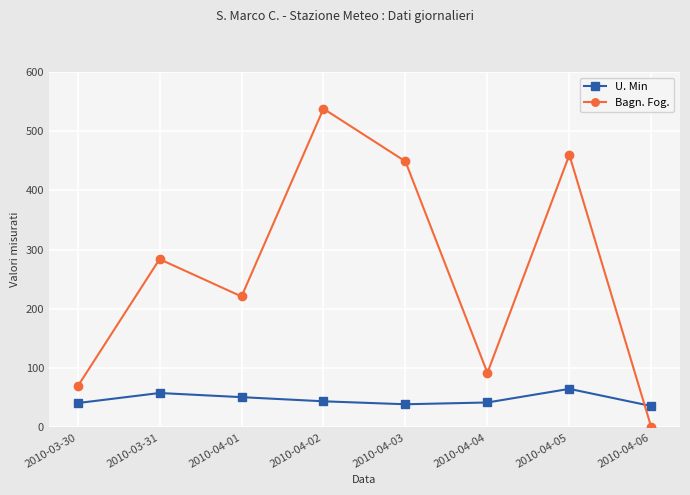

What is the spread (max minus min) of values at 2010-04-01?

170